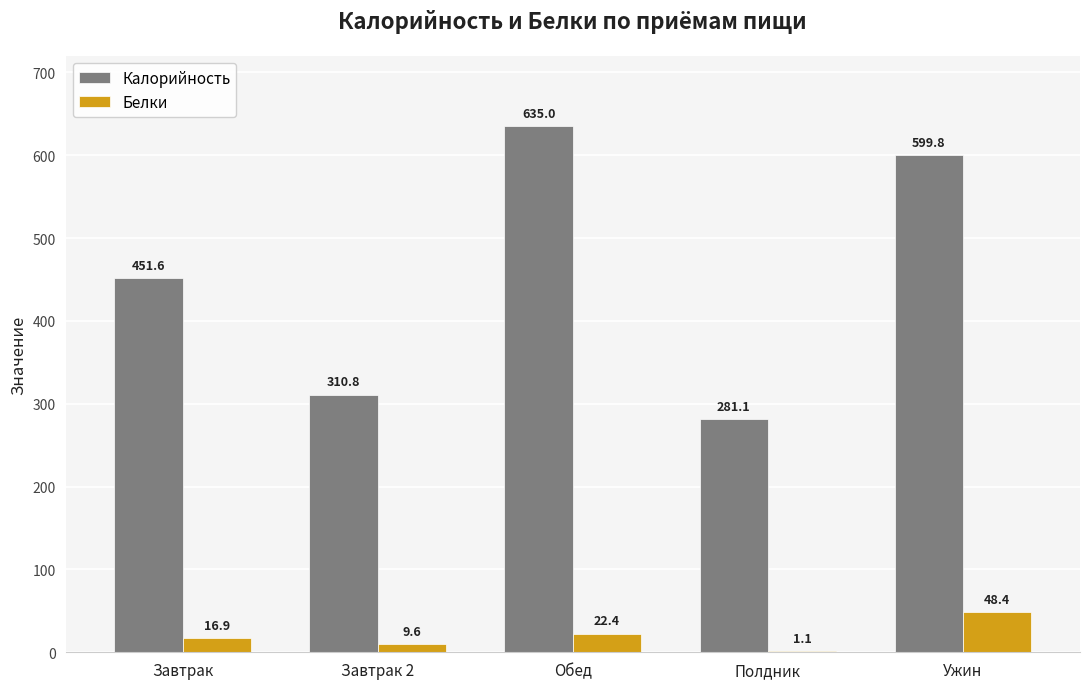

Is the value of Белки at Полдник greater than the value of Калорийность at Завтрак?

No